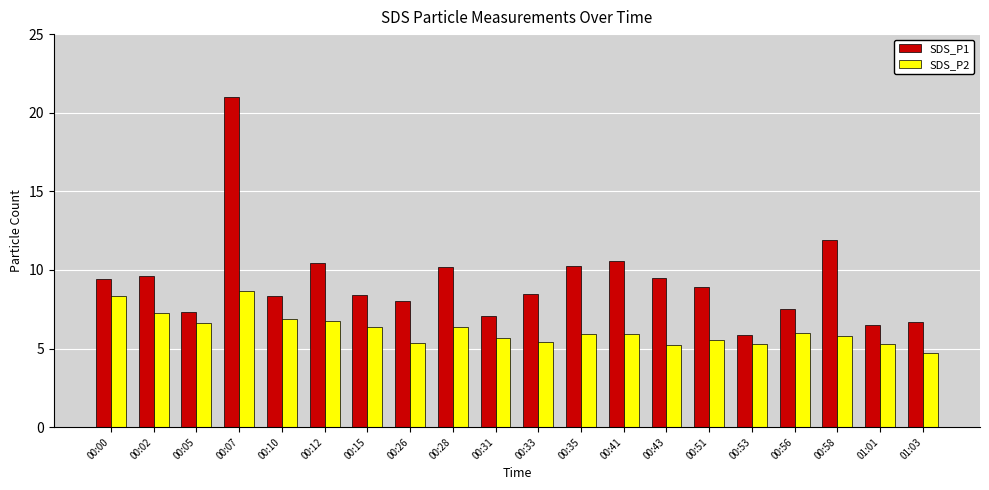

List the series in order of their overall mean, lowest first.

SDS_P2, SDS_P1